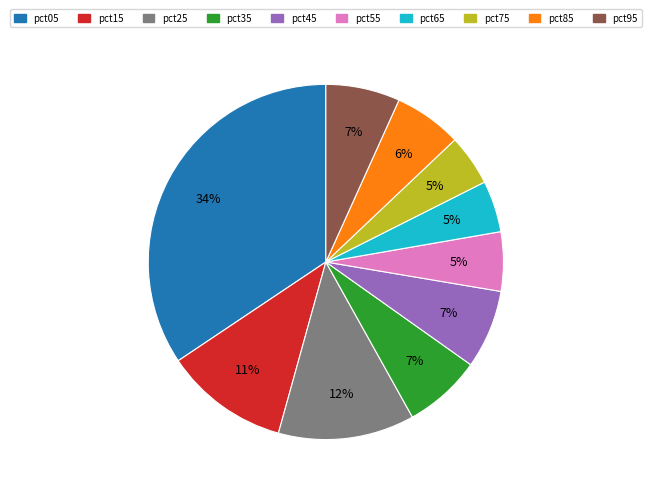

Count the number of slices in the pie.

10